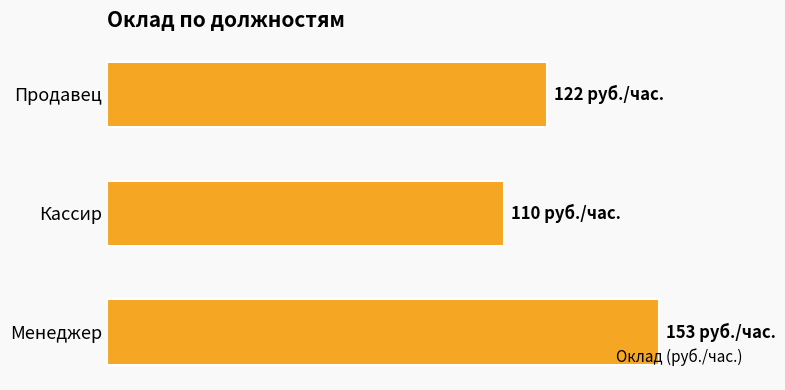

List the labels in order of value, smallest first.

Кассир, Продавец, Менеджер